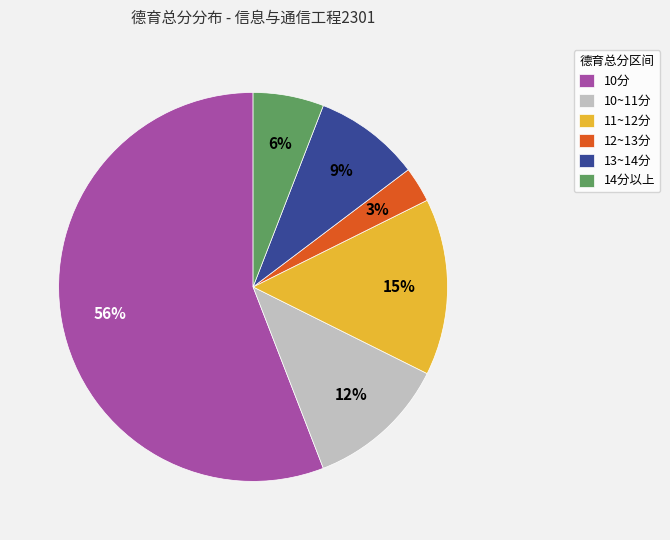

To the nearest percent, what is the combined percentage of 13~14分 and 12~13分?

12%